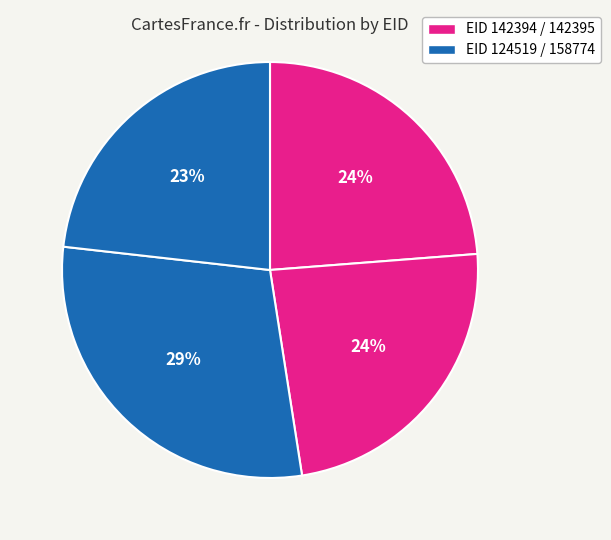

How many segments does this pie chart have?

4